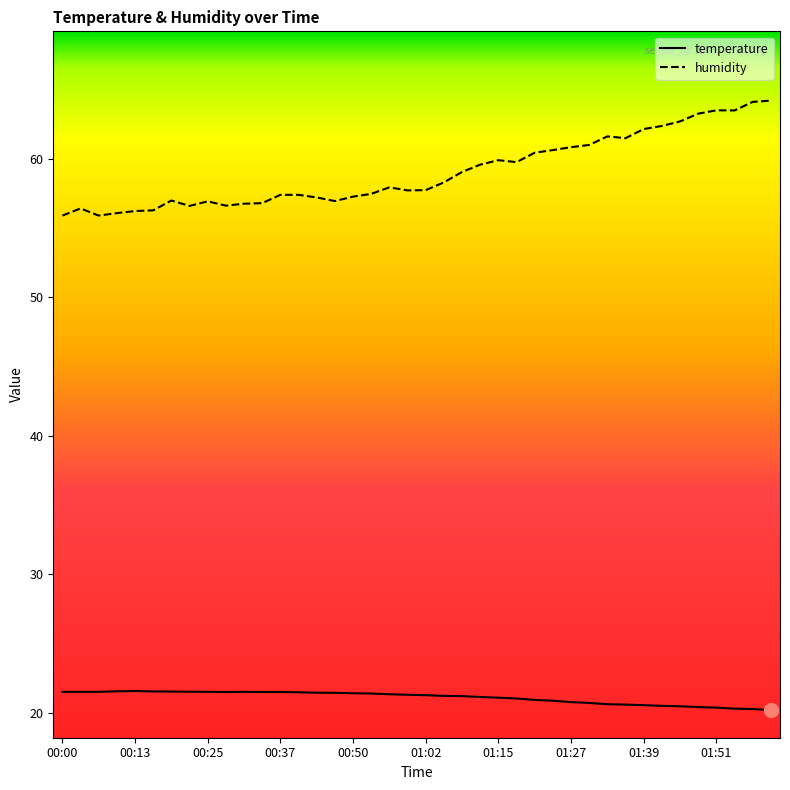

True or false: humidity and temperature cross at least once.

False